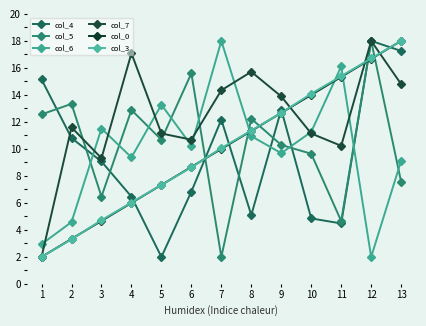

What is the average value of the col_4 series?

9.6